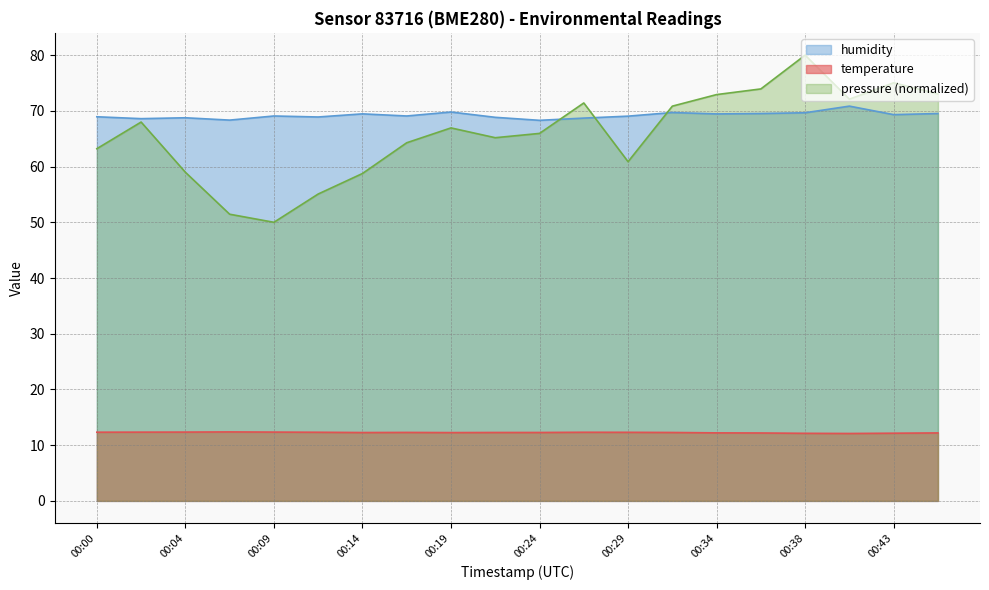

What is the sum of the humidity values at 2024-02-16T00:17:06 and 2024-02-16T00:12:13?

138.0